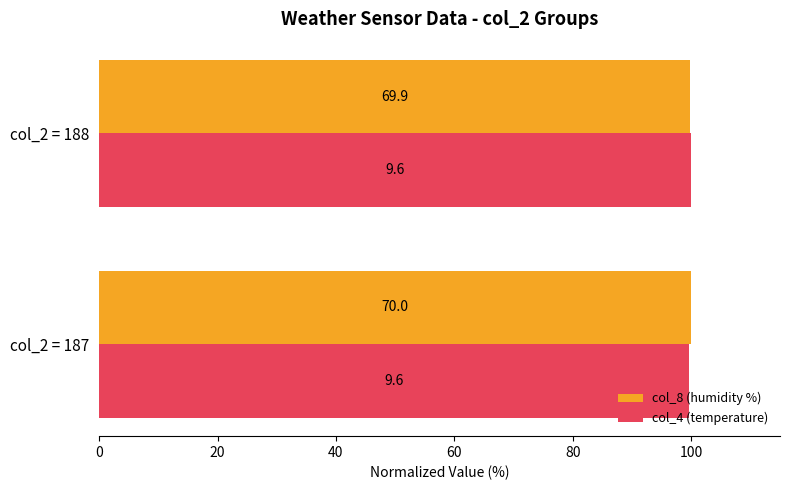

What are all the series names shown in the legend?

col_8 (humidity %), col_4 (temperature)